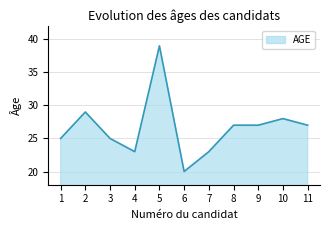

What is the maximum value shown in the chart?

39